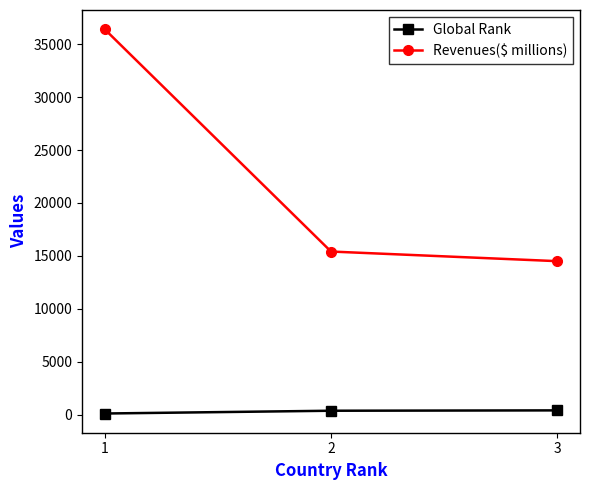

Between 1 and 2, which series saw the biggest shift?

Revenues($ millions)